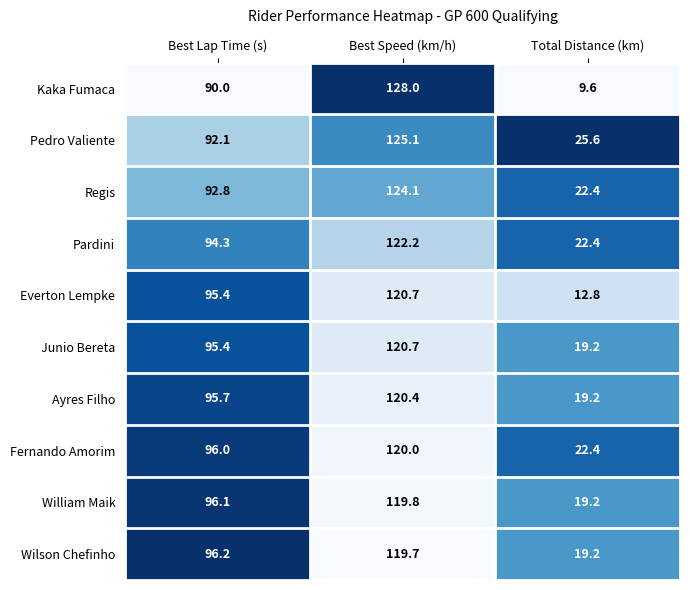

At which category does the chart reach its peak across all series?

Best Speed (km/h)